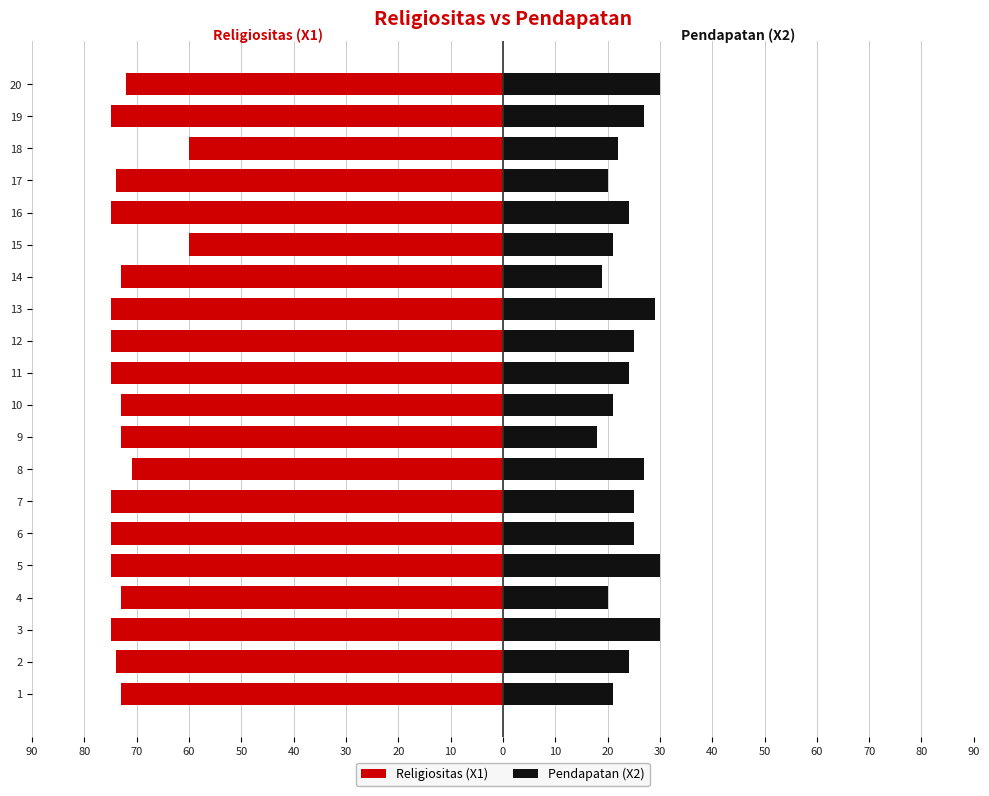

What is the sum of all Pendapatan (X2) values?

482